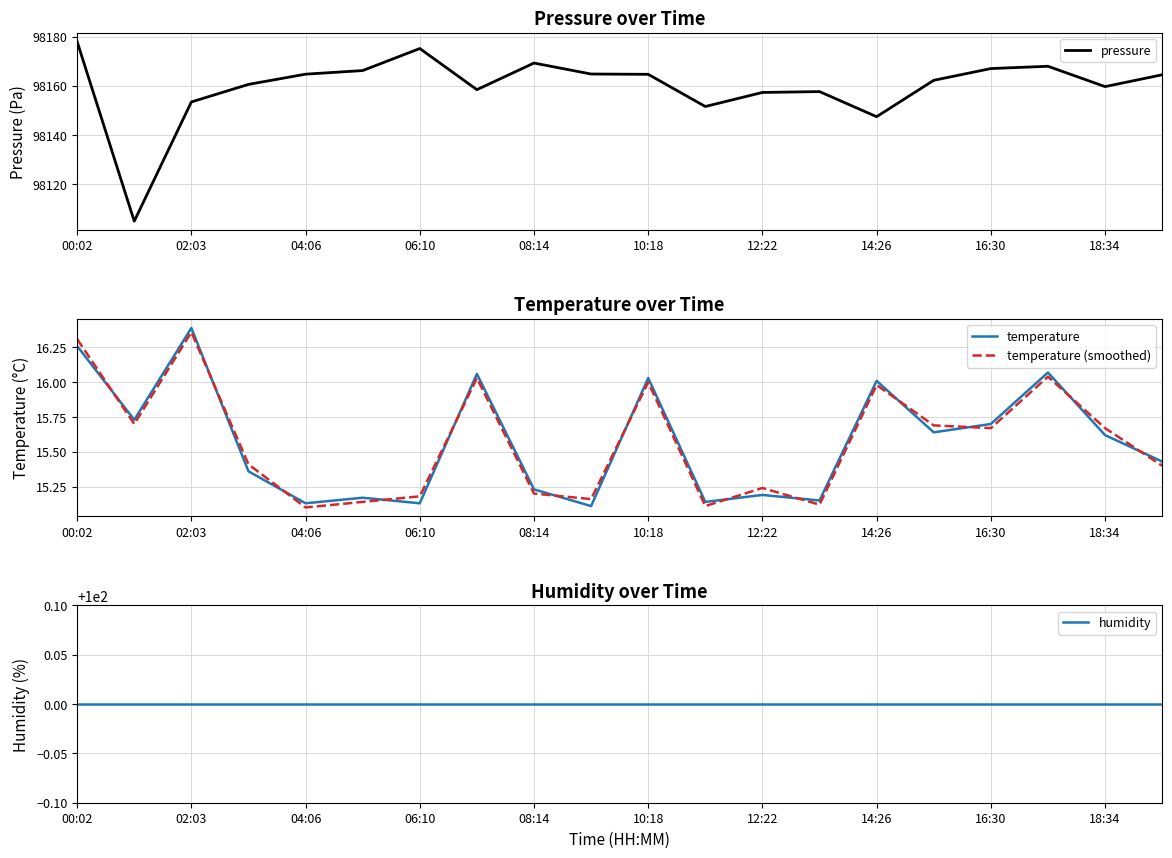

After their last crossing, which series has the higher values: temperature (smoothed) or temperature?

temperature